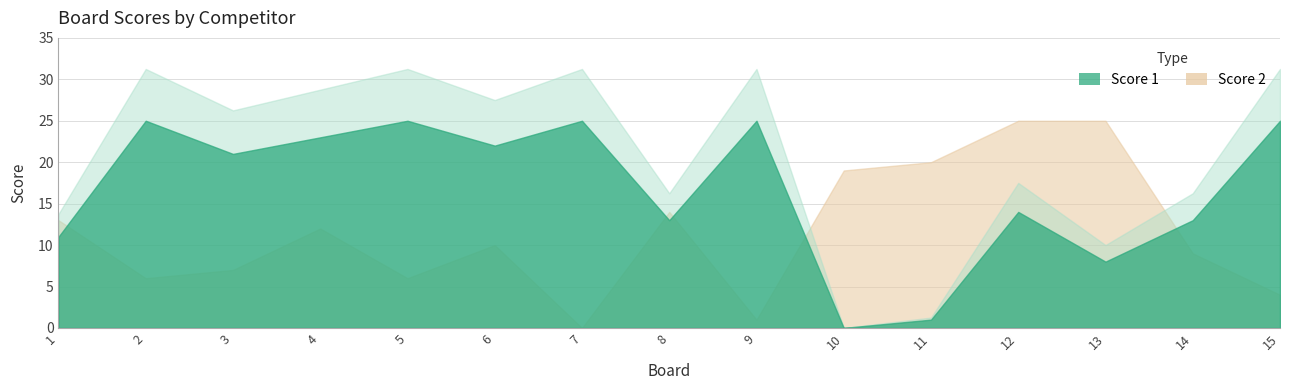

What is the sum of the Score 2 values at 9 and 12?

26